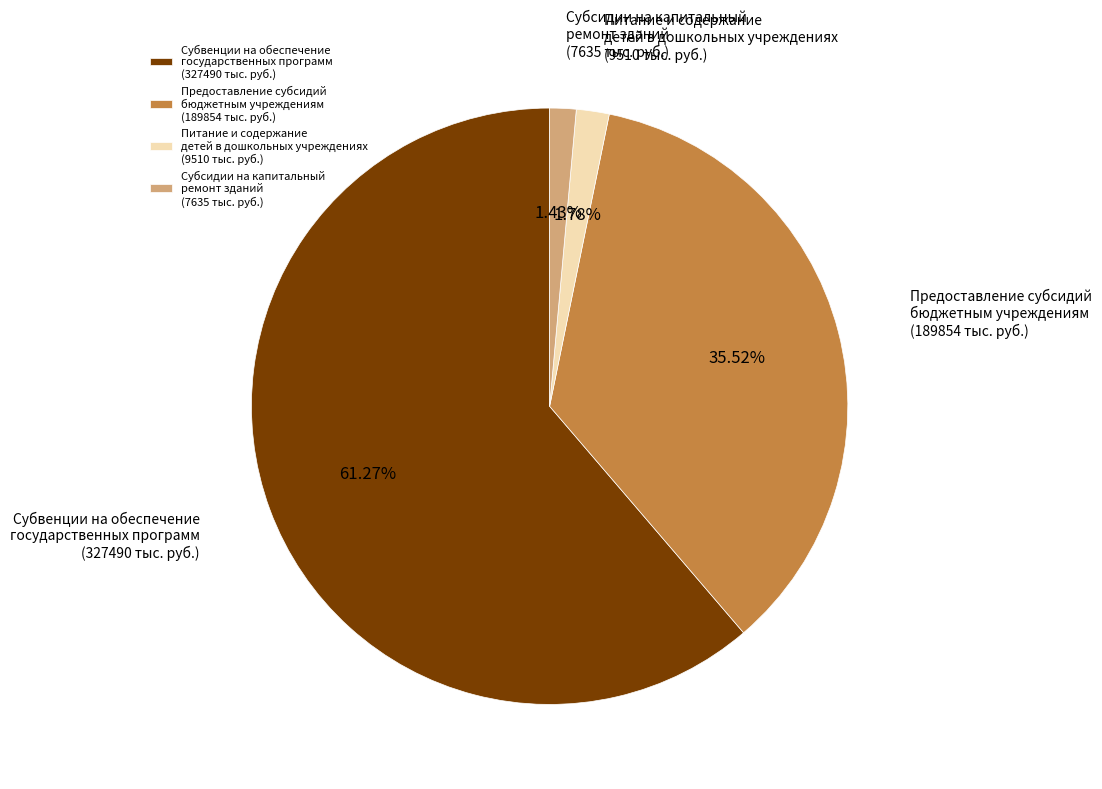

Do Субвенции на обеспечение государственных программ (327490 тыс. руб.) and Субсидии на капитальный ремонт зданий (7635 тыс. руб.) together represent more than half of the pie?

Yes